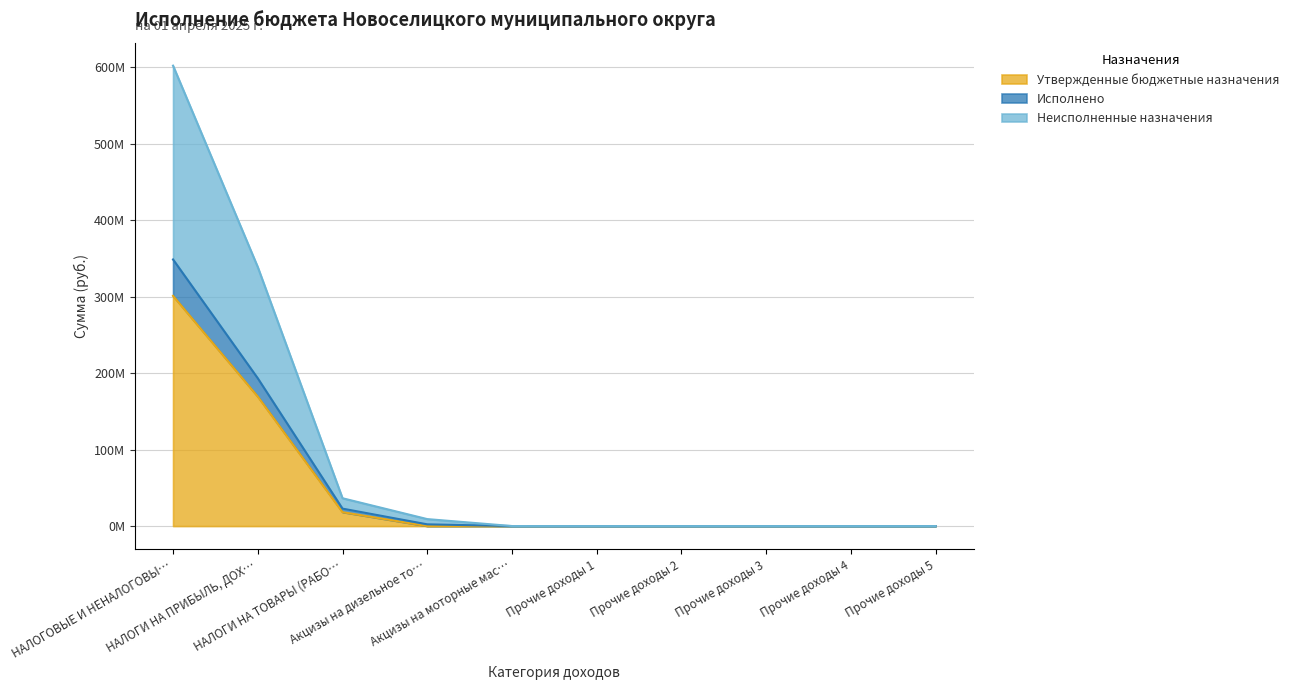

At Прочие доходы 5, list the series in order from largest to smallest.

Утвержденные бюджетные назначения, Исполнено, Неисполненные назначения